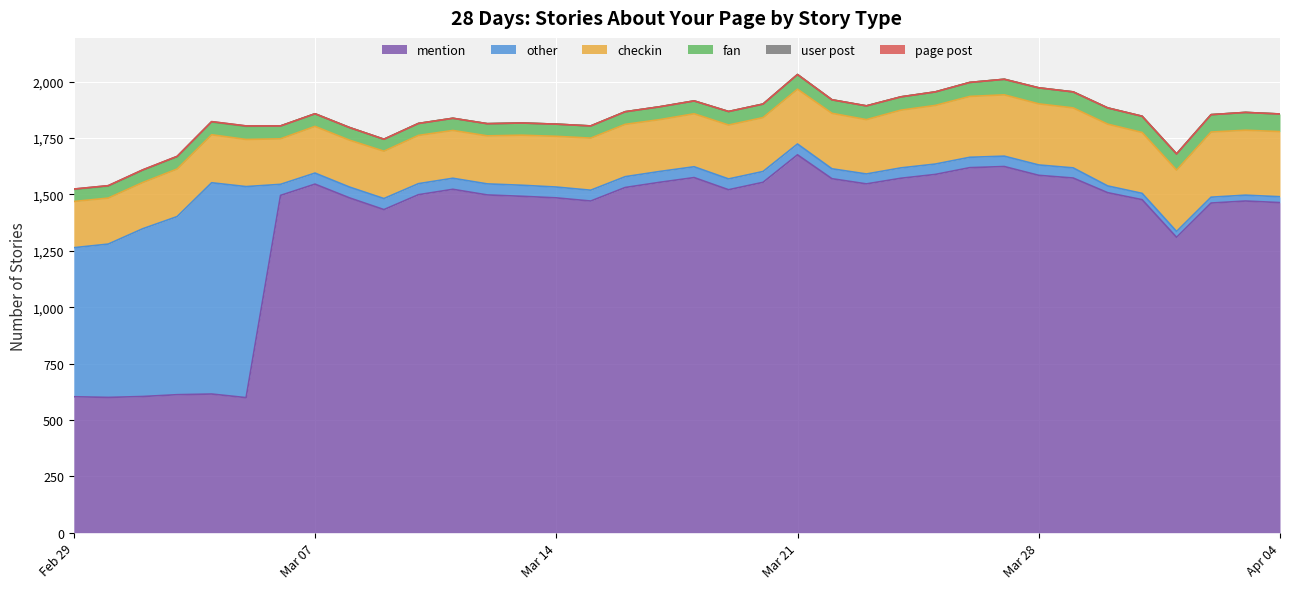

At 2016-03-27, list the series in order from largest to smallest.

mention, checkin, fan, other, page post, user post